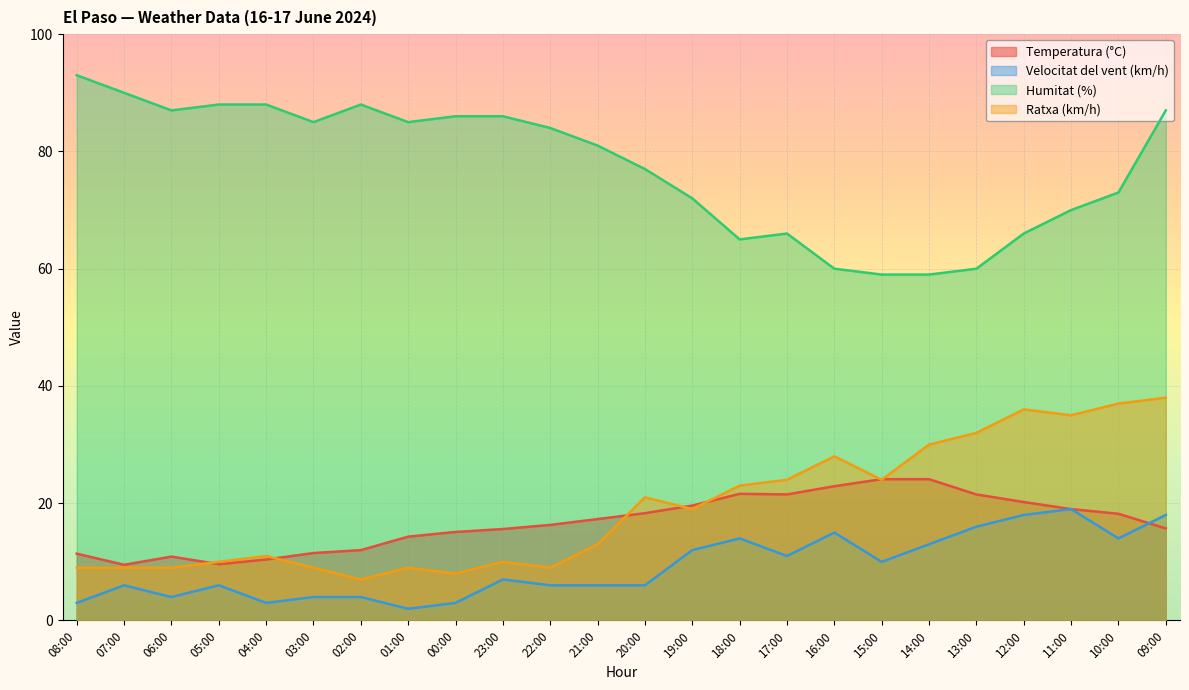

How many lines are shown in the chart?

4